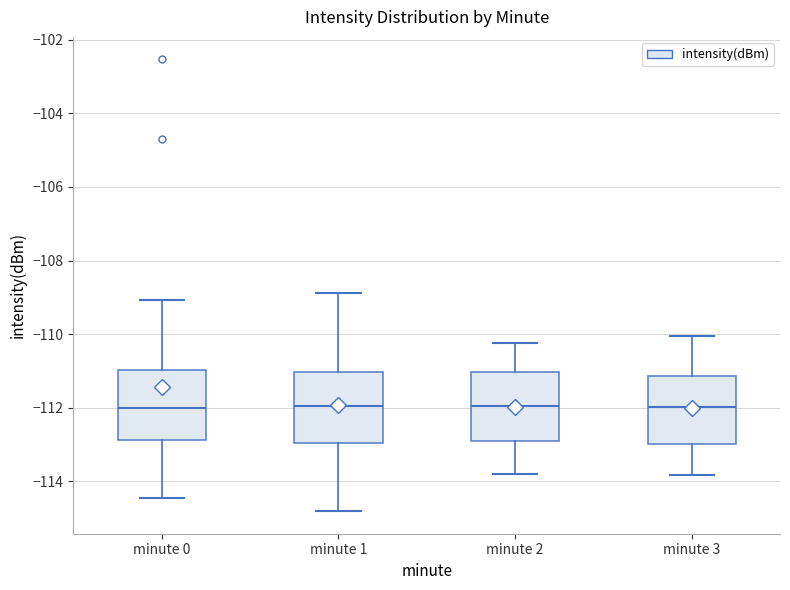

Reading left to right, transcribe this box plot: for each box, give where its median line is, the range the box spans, and where its two whiskers end, as read against the y-axis. The values are not printed on the chart, so give them approximately, as read against the axis.

minute 0: median -112.0, box -112.8 to -111.0, whiskers -114.4 to -109.0
minute 1: median -112.0, box -113.0 to -111.0, whiskers -114.8 to -108.8
minute 2: median -112.0, box -112.8 to -111.0, whiskers -113.8 to -110.2
minute 3: median -112.0, box -113.0 to -111.2, whiskers -113.8 to -110.0